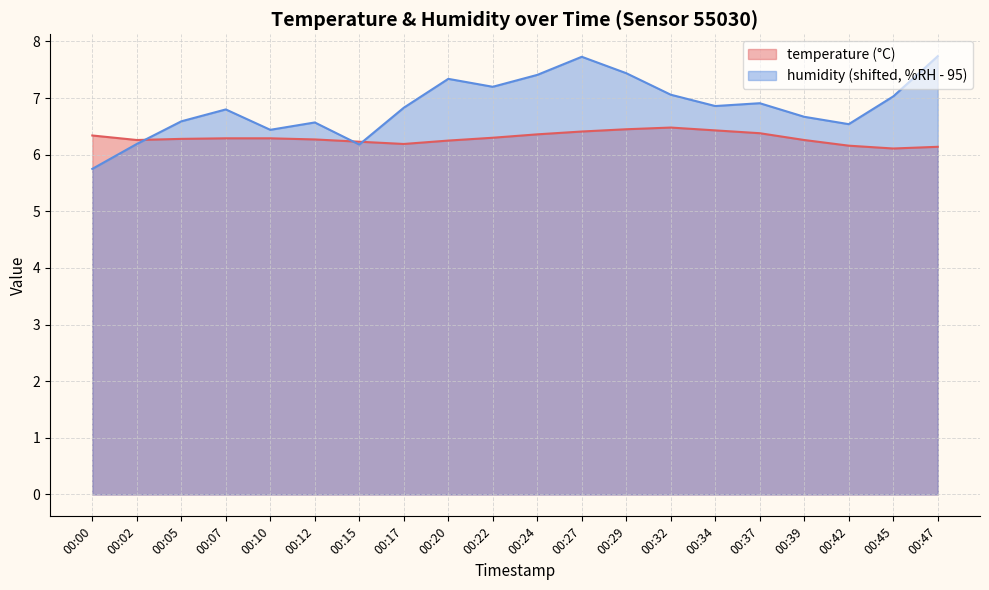

What is the highest value of the humidity series?

7.7